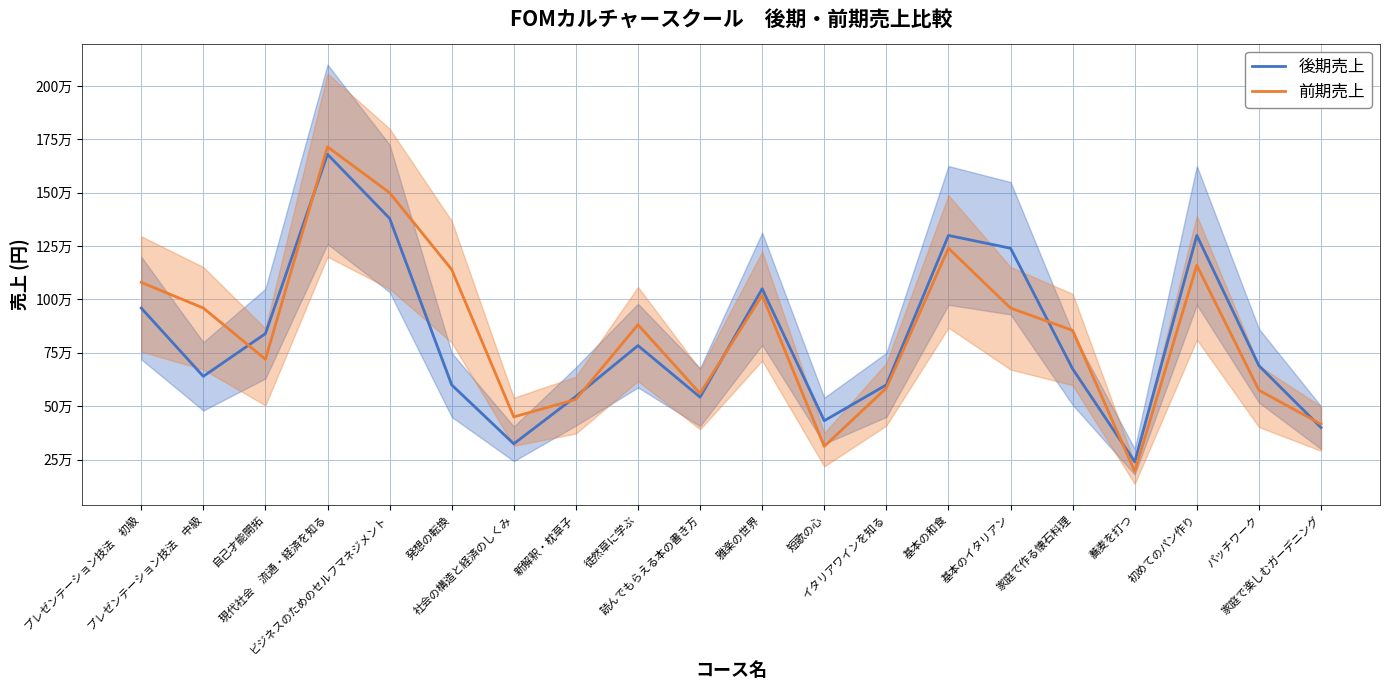

How many lines are shown in the chart?

2